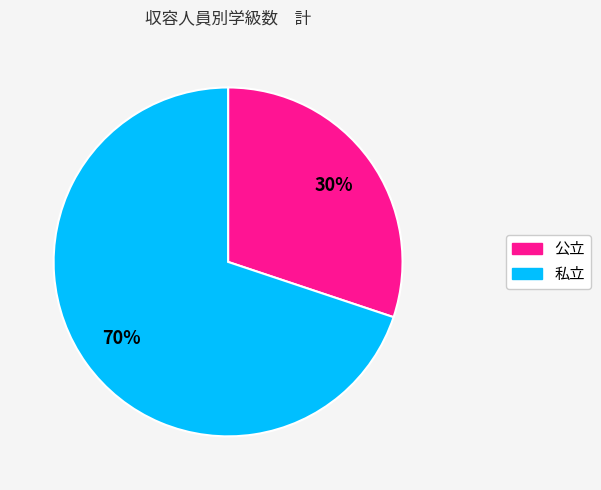

To the nearest percent, what portion does 公立 represent?

30%